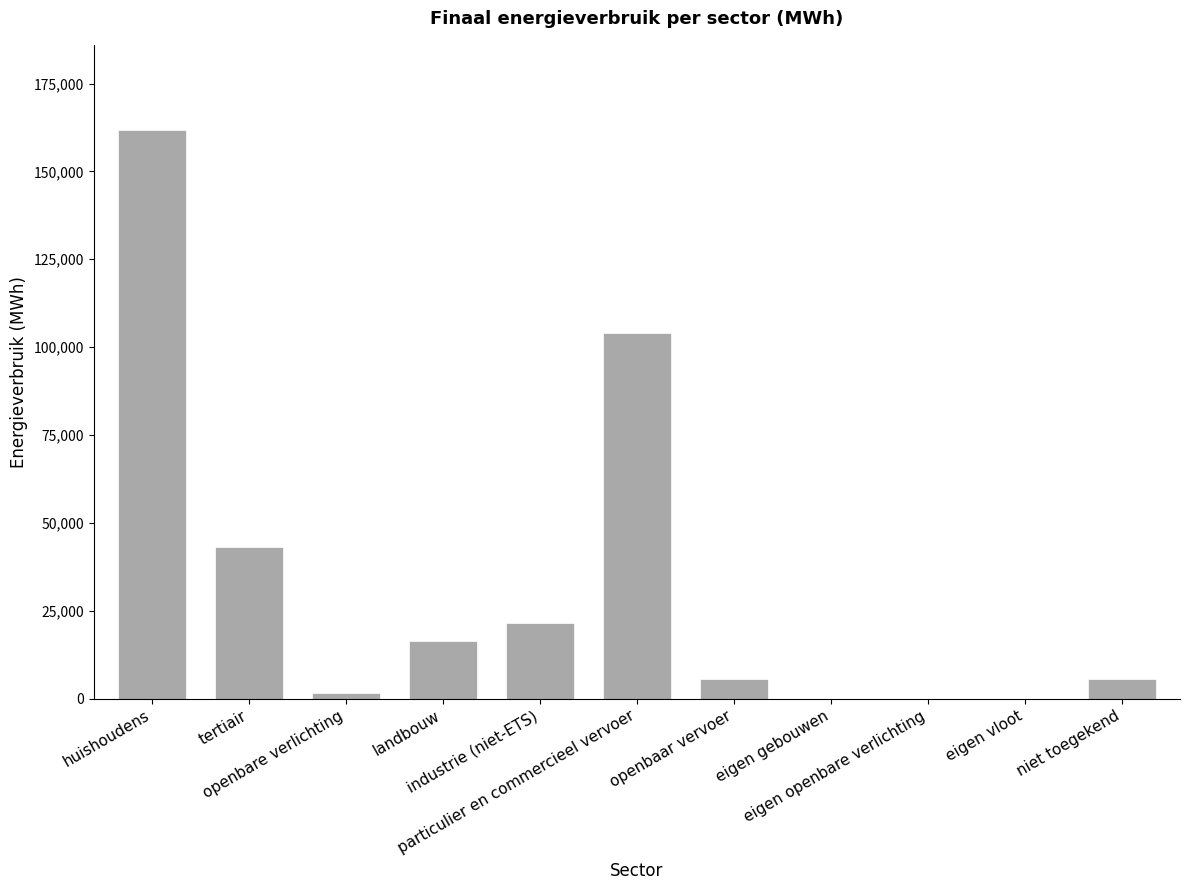

What is the maximum value shown in the chart?

161751.0